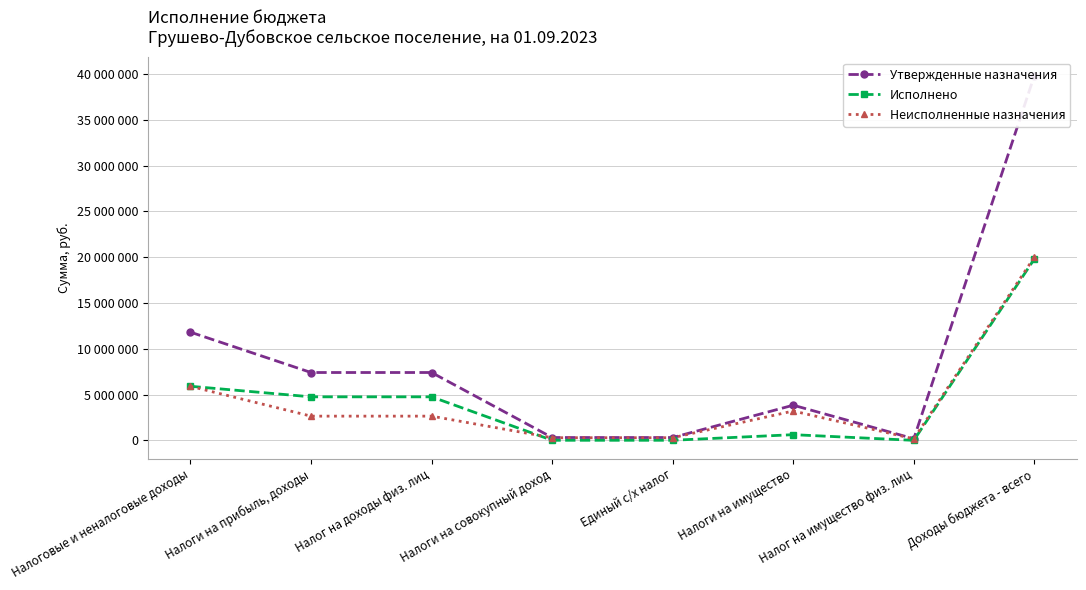

True or false: Исполнено has a value of 20896.0 at Налог на имущество физ. лиц.

False